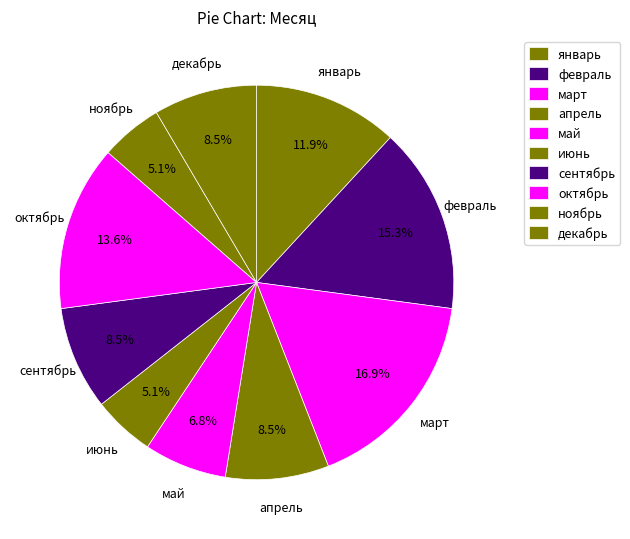

True or false: декабрь accounts for 8% of the total.

True